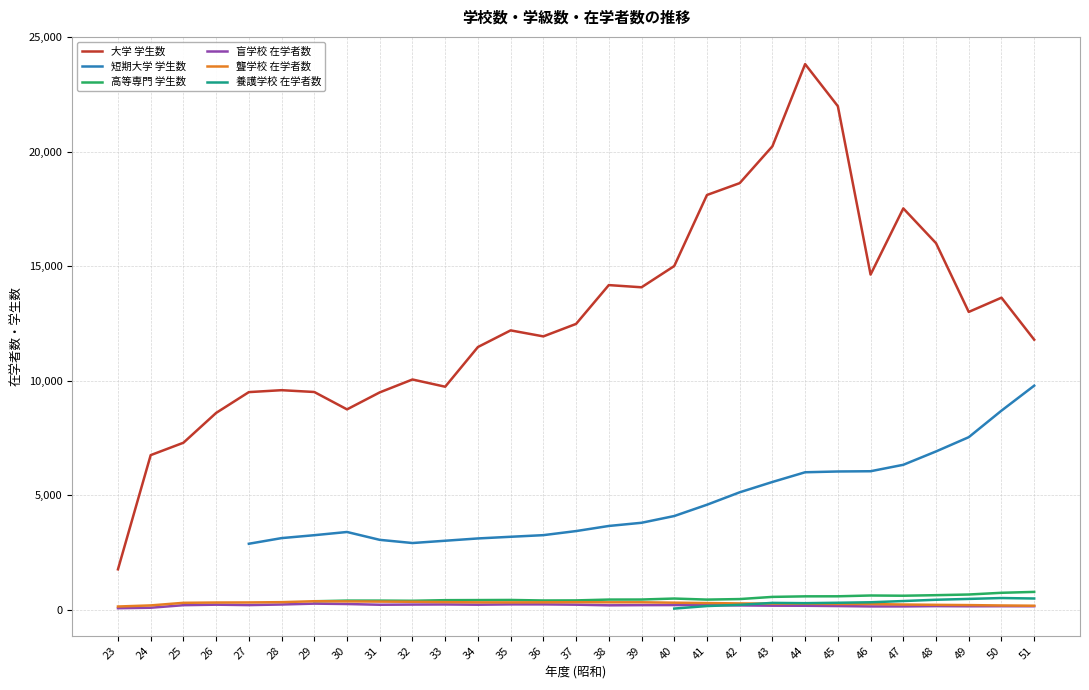

Which category has the lowest value in the 盲学校 在学者数 series?

23